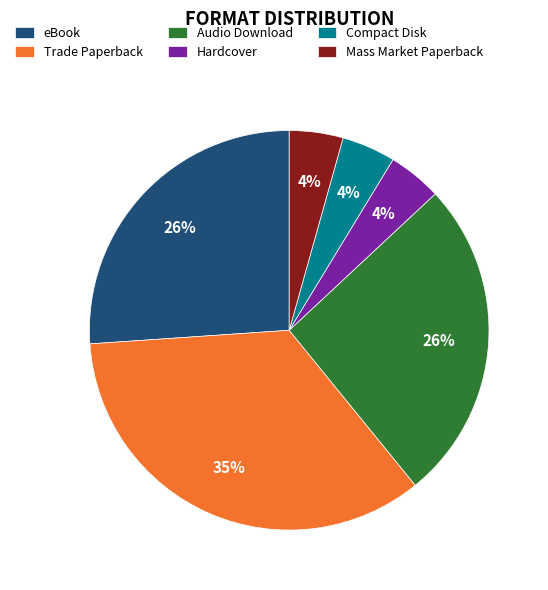

Does eBook represent more than half of the total?

No